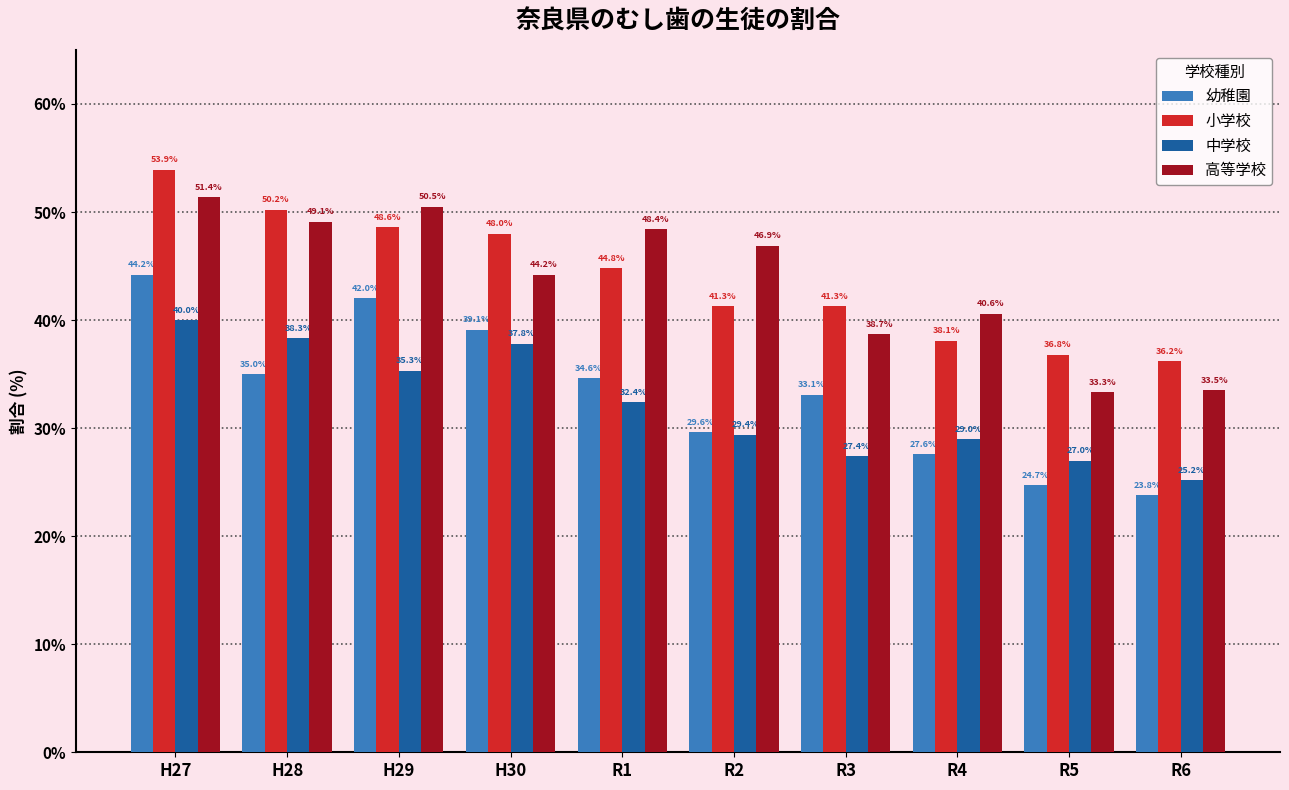

Reading left to right, what are all the values shown in this chart?

幼稚園: H27=44.2	H28=35.0	H29=42.0	H30=39.1	R1=34.6	R2=29.6	R3=33.1	R4=27.6	R5=24.7	R6=23.8
小学校: H27=53.9	H28=50.2	H29=48.6	H30=48.0	R1=44.8	R2=41.3	R3=41.3	R4=38.1	R5=36.8	R6=36.2
中学校: H27=40.0	H28=38.3	H29=35.3	H30=37.8	R1=32.4	R2=29.4	R3=27.4	R4=29.0	R5=27.0	R6=25.2
高等学校: H27=51.4	H28=49.1	H29=50.5	H30=44.2	R1=48.4	R2=46.9	R3=38.7	R4=40.6	R5=33.3	R6=33.5